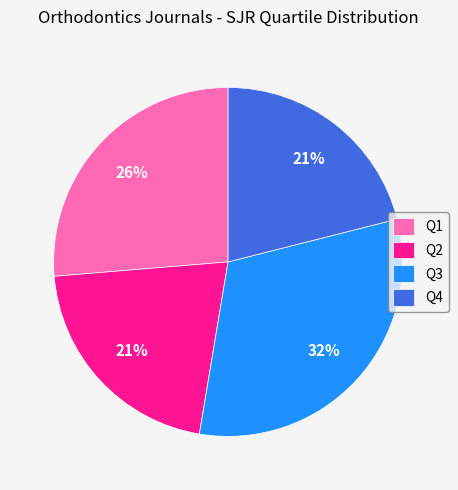

Does Q4 account for over 50% of the chart?

No